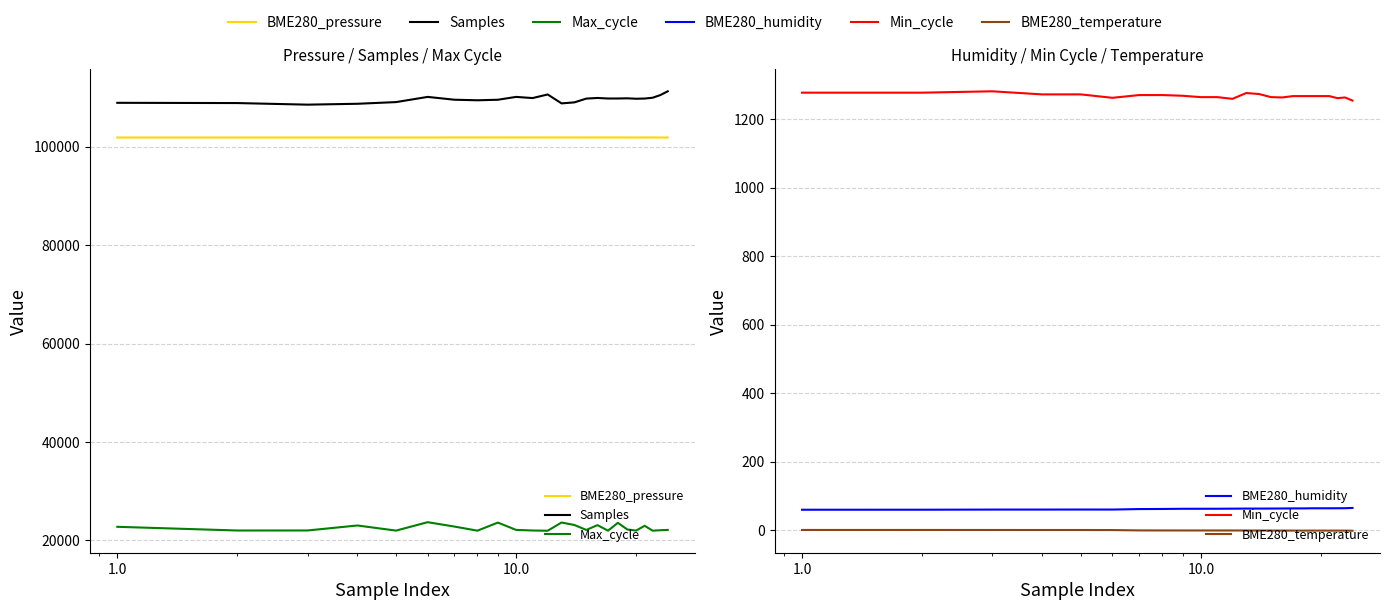

Reading left to right, list all the values displayed in this chart.

BME280_pressure: 101845.6	101845.0	101844.7	101844.4	101845.8	101843.9	101858.8	101858.4	101859.7	101857.4	101858.4	101859.2	101860.9	101861.6	101857.3	101861.6	101862.4	101860.9	101855.8	101853.1	101855.6	101856.0	101849.1	101849.7
Samples: 108894.0	108844.0	108521.0	108699.0	109041.0	110095.0	109524.0	109408.0	109516.0	110095.0	109857.0	110592.0	108779.0	108982.0	109751.0	109880.0	109767.0	109773.0	109808.0	109720.0	109760.0	109927.0	110470.0	111232.0
Max_cycle: 22769.0	22019.0	22025.0	23040.0	21998.0	23709.0	22823.0	21985.0	23627.0	22141.0	22020.0	21969.0	23642.0	23141.0	22134.0	23113.0	21981.0	23583.0	22229.0	22005.0	22976.0	21981.0	22077.0	22138.0
BME280_humidity: 59.9	59.9	60.3	60.3	60.5	60.4	61.8	62.1	62.7	62.7	62.8	63.0	63.2	63.2	63.4	63.5	63.7	63.8	64.1	64.1	64.1	64.2	64.3	65.2
Min_cycle: 1278.0	1278.0	1282.0	1273.0	1273.0	1263.0	1271.0	1271.0	1269.0	1265.0	1265.0	1260.0	1277.0	1274.0	1265.0	1264.0	1268.0	1268.0	1268.0	1268.0	1268.0	1262.0	1264.0	1255.0
BME280_temperature: 0.8	0.8	0.7	0.7	0.7	0.5	-0.5	-0.6	-0.7	-0.7	-0.7	-0.7	-0.8	-0.9	-0.9	-1.0	-1.1	-1.1	-1.1	-1.1	-1.1	-1.1	-1.1	-1.5